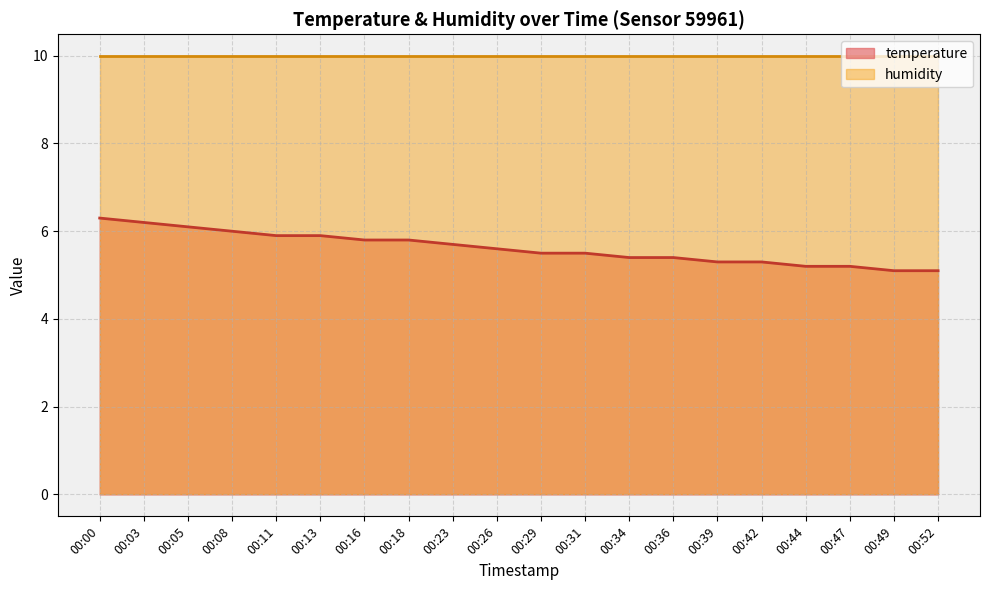

List the labels in order of value, largest first.

00:00, 00:03, 00:05, 00:08, 00:11, 00:13, 00:16, 00:18, 00:23, 00:26, 00:29, 00:31, 00:34, 00:36, 00:39, 00:42, 00:44, 00:47, 00:49, 00:52